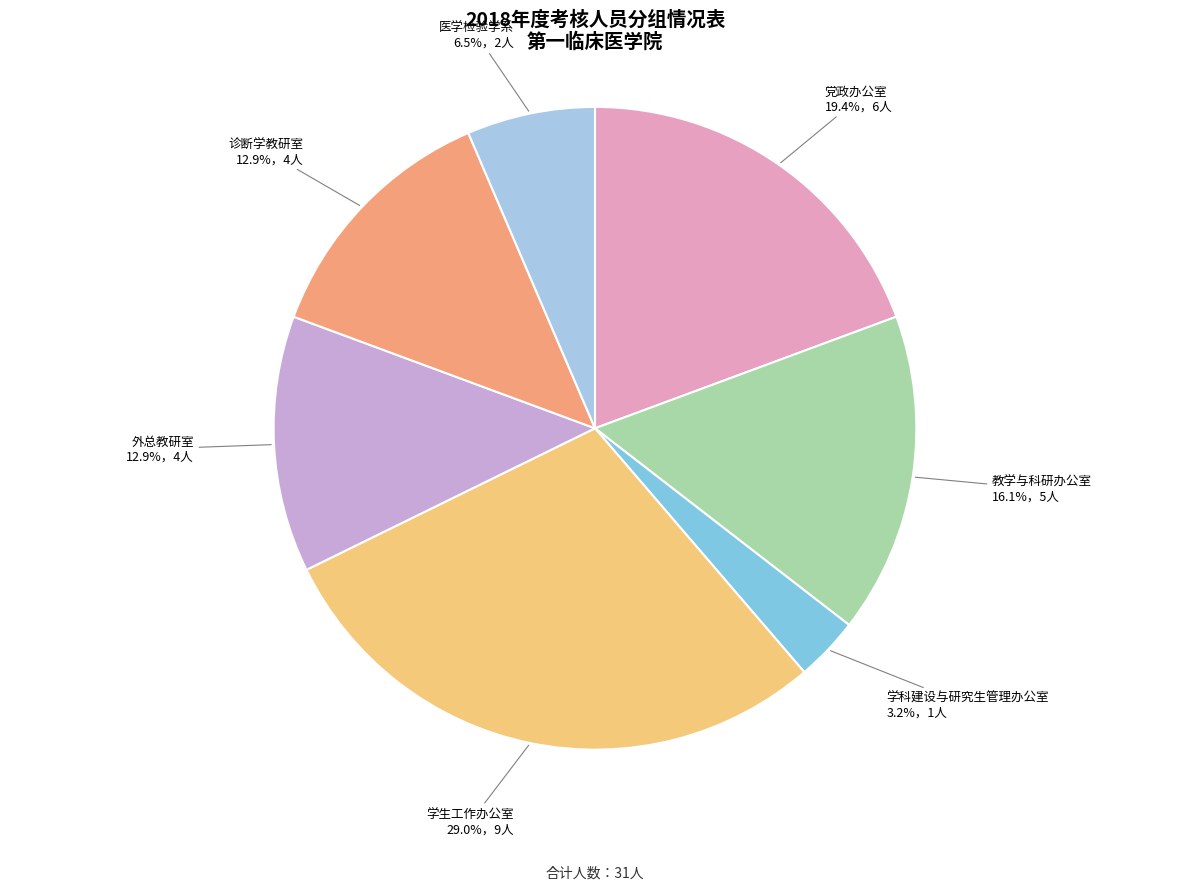

How many slices are in this pie chart?

7